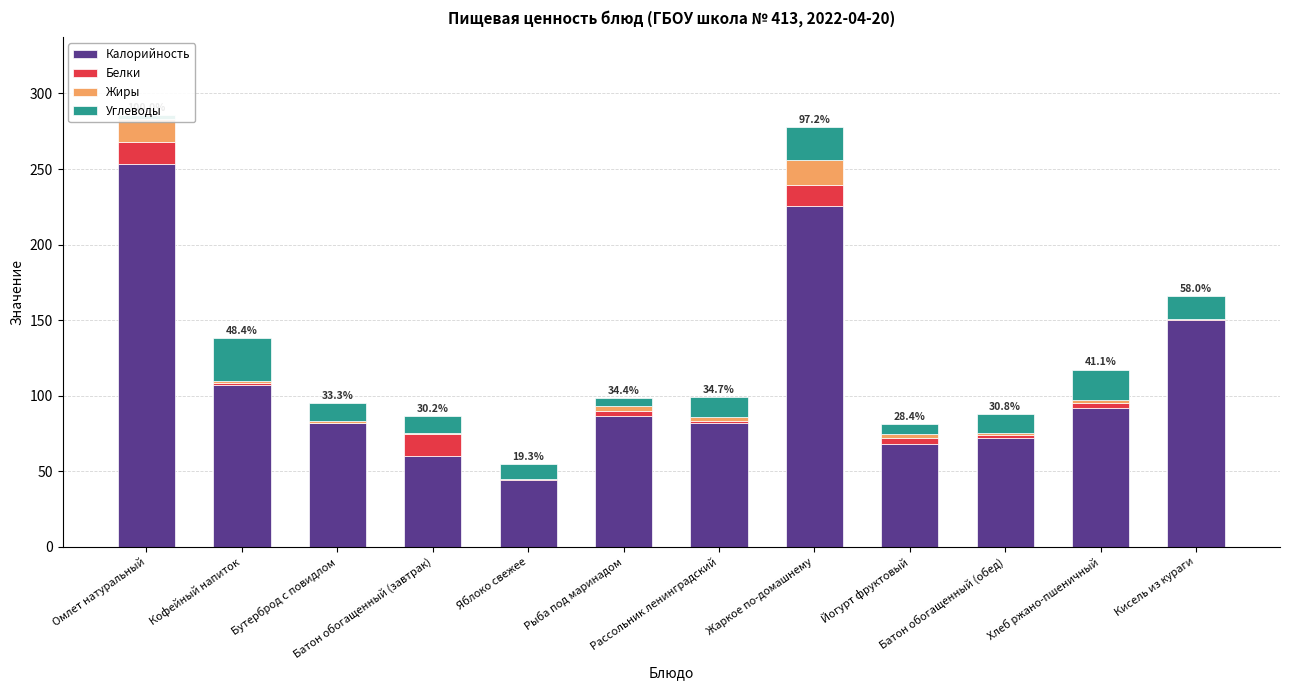

What is the sum of the Углеводы values at Омлет натуральный and Рыба под маринадом?

7.7